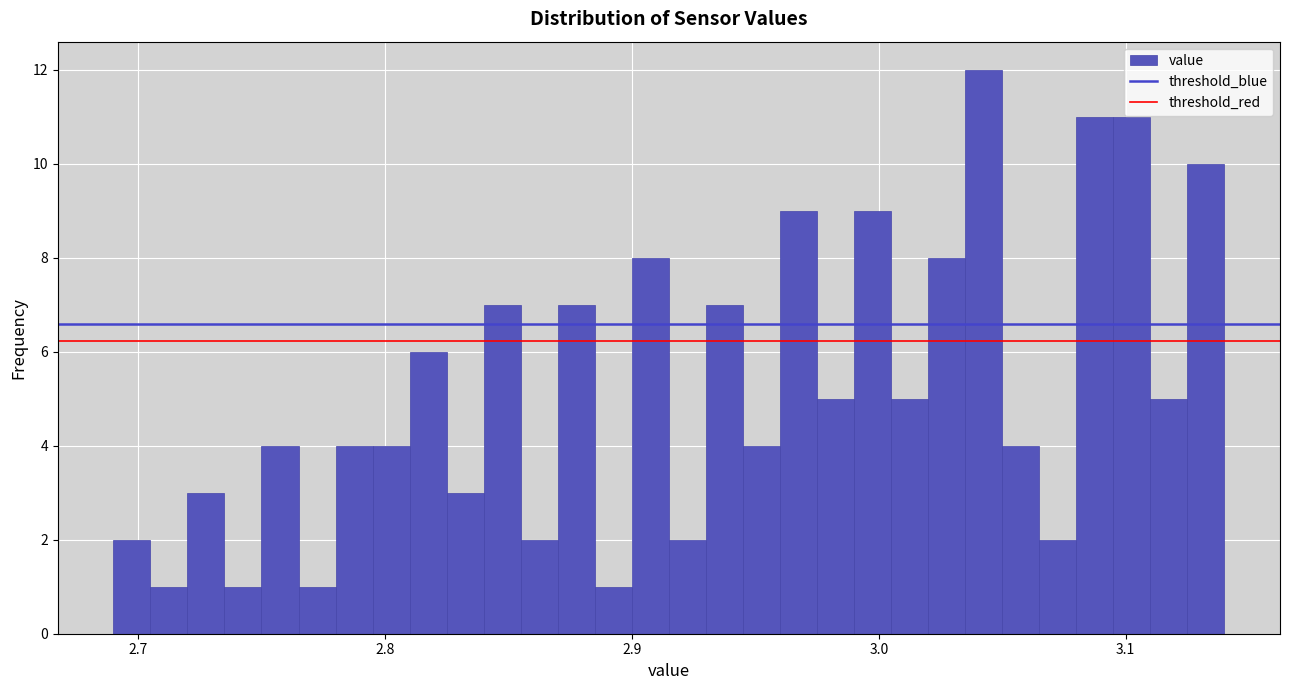

Read against the x-axis, roughly where is the centre of the tallest bar?

3.04